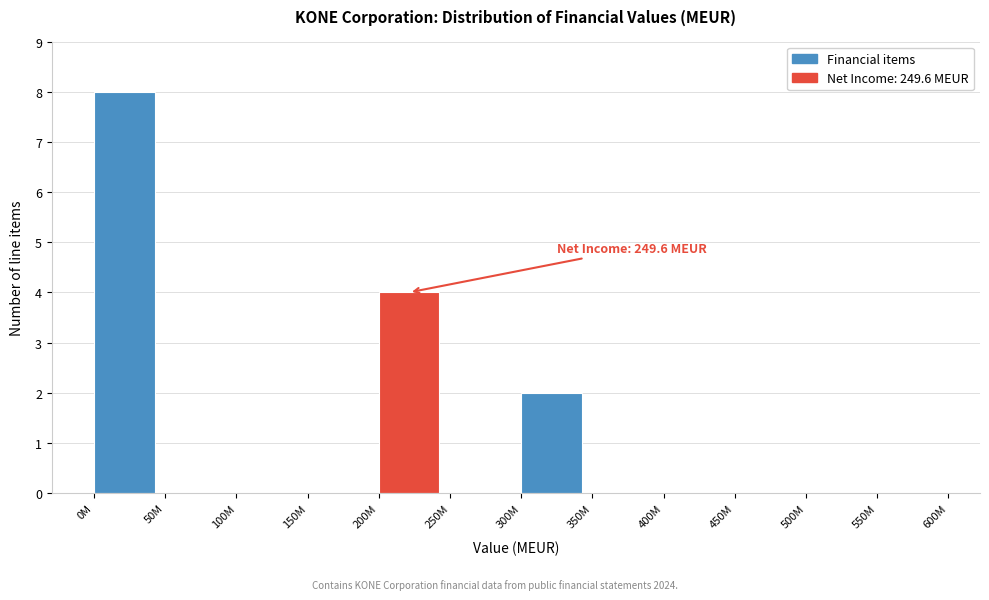

Reading left to right, what are all the values shown in this chart?

0M=8	50M=0	100M=0	150M=0	200M=4	250M=0	300M=2	350M=0	400M=0	450M=0	500M=0	550M=0